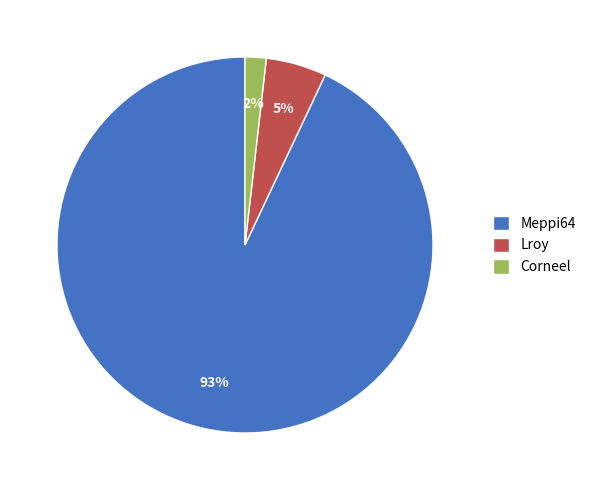

Rank the categories by value from highest to lowest.

Meppi64, Lroy, Corneel